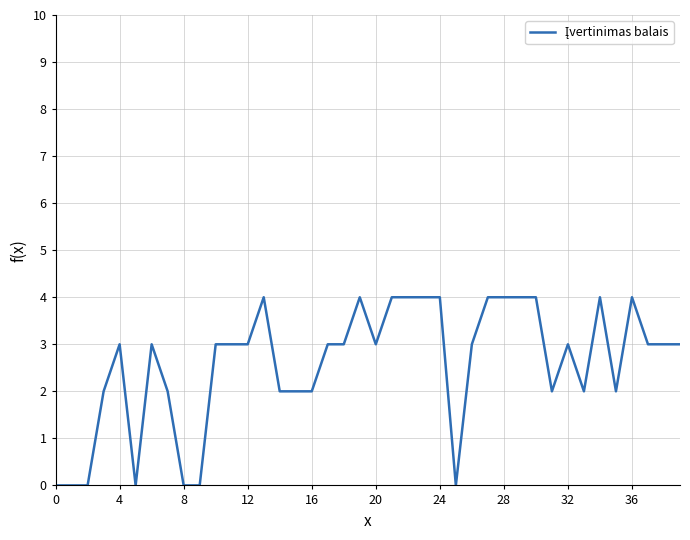

What is the greatest value displayed?

4